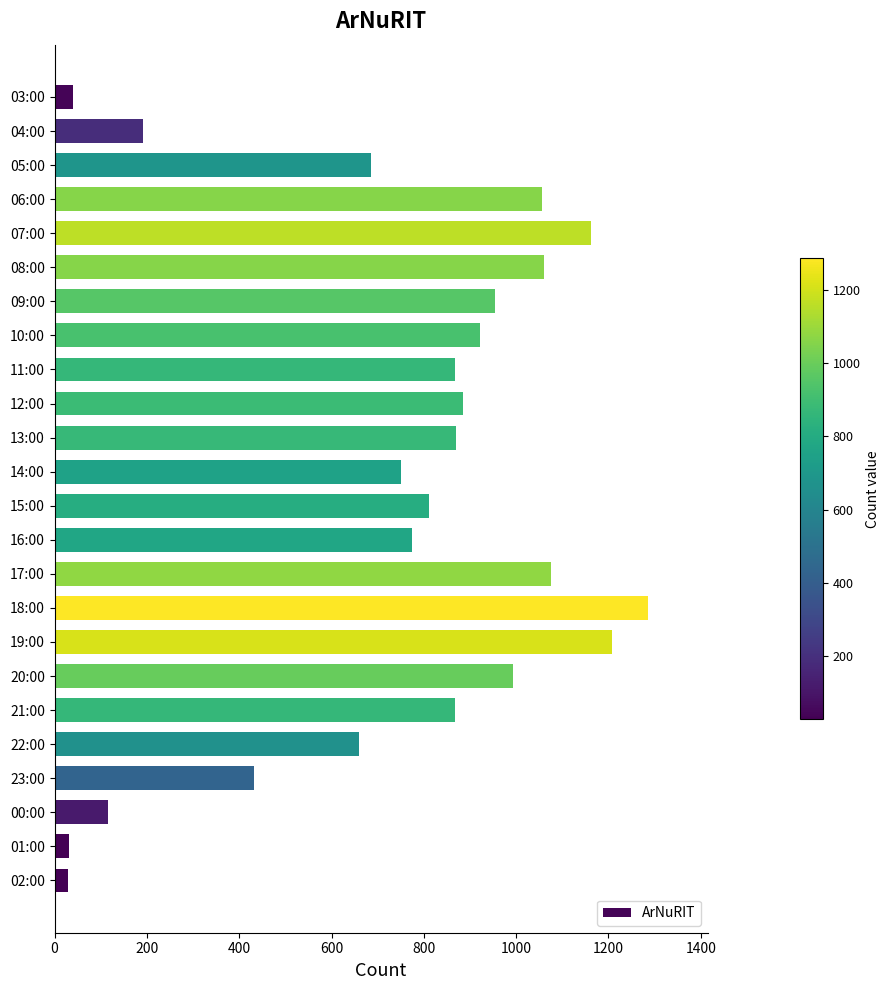

What is the difference between the maximum and second lowest values?

1254